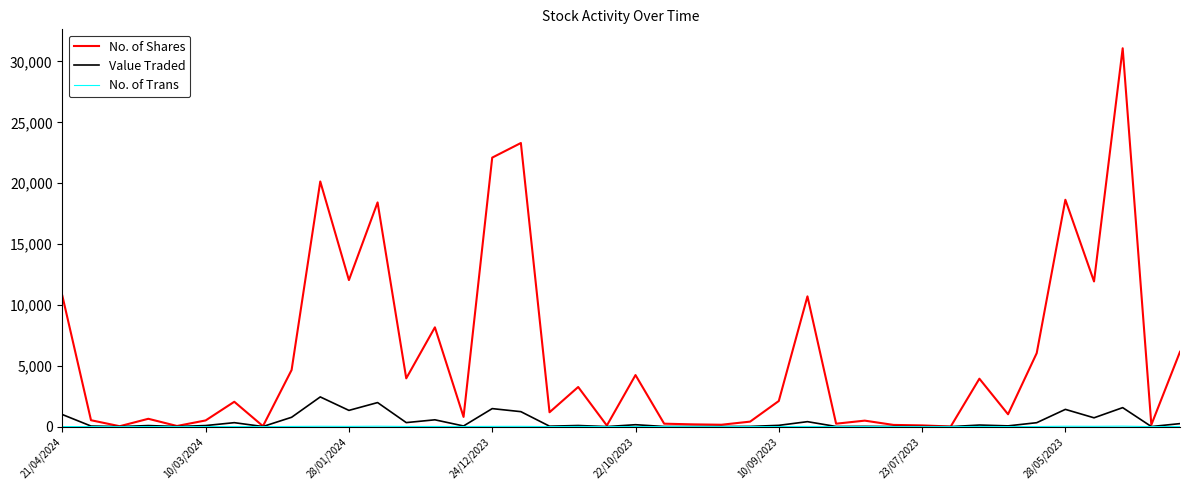

Which series has the largest total across all categories?

No. of Shares